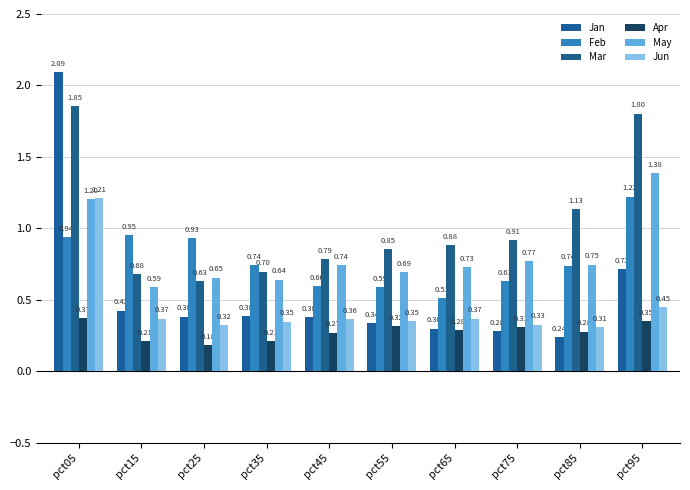

What is the total value across all series at pct05?

7.7